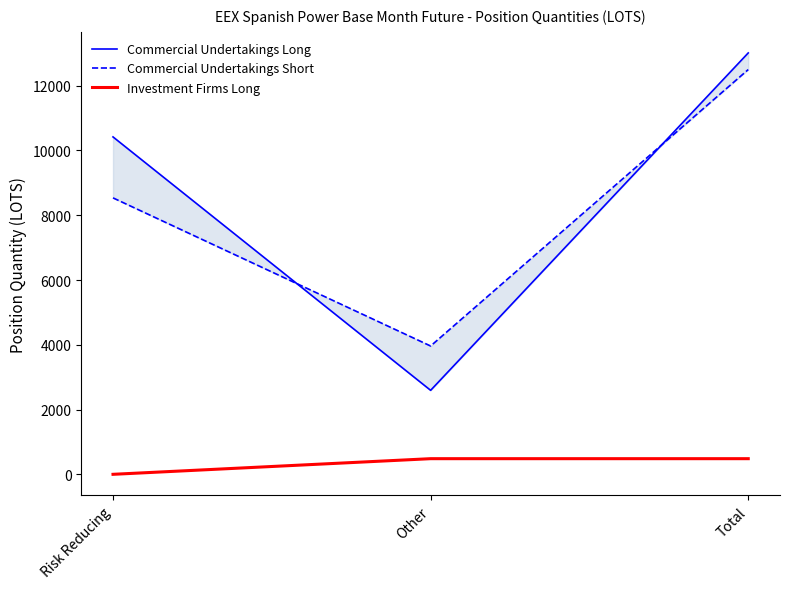

Reading left to right, what are all the values shown in this chart?

Commercial Undertakings Long: Risk Reducing=10418.7	Other=2593.2	Total=13011.9
Commercial Undertakings Short: Risk Reducing=8536.0	Other=3962.0	Total=12498.0
Investment Firms Long: Risk Reducing=0.0	Other=483.0	Total=483.0